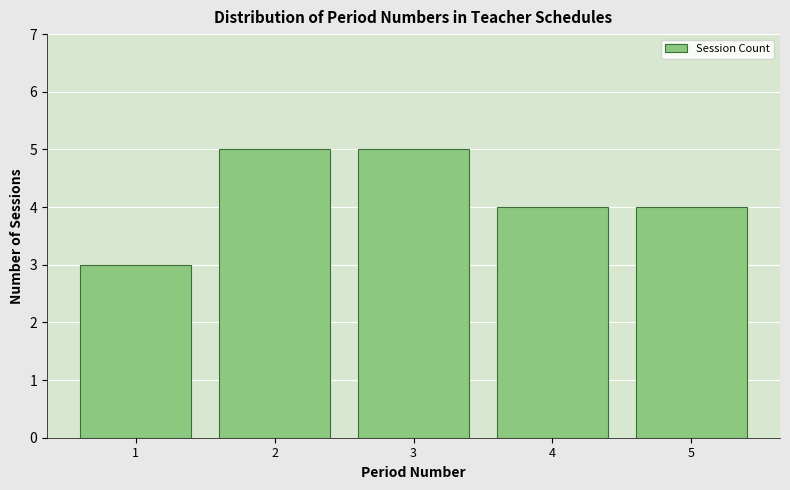

Reading right to left, what are all the values shown in this chart?

4	4	5	5	3